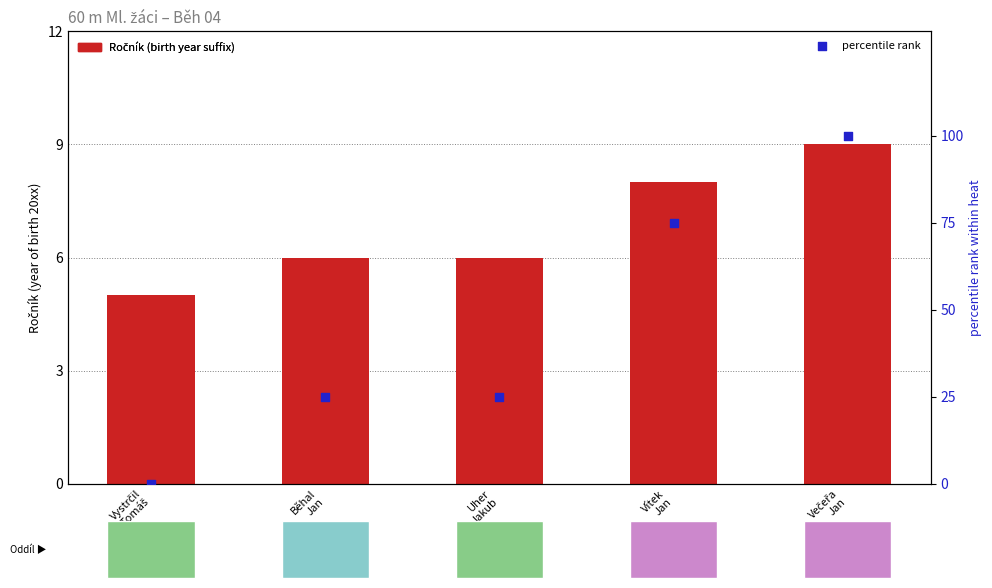

What is the total value across all series at Běhal
Jan?

31